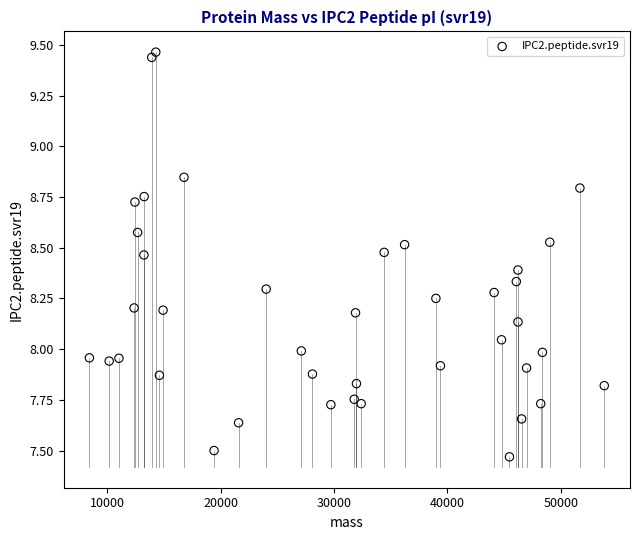

What is the range of X values (max minus min)?

45391.4